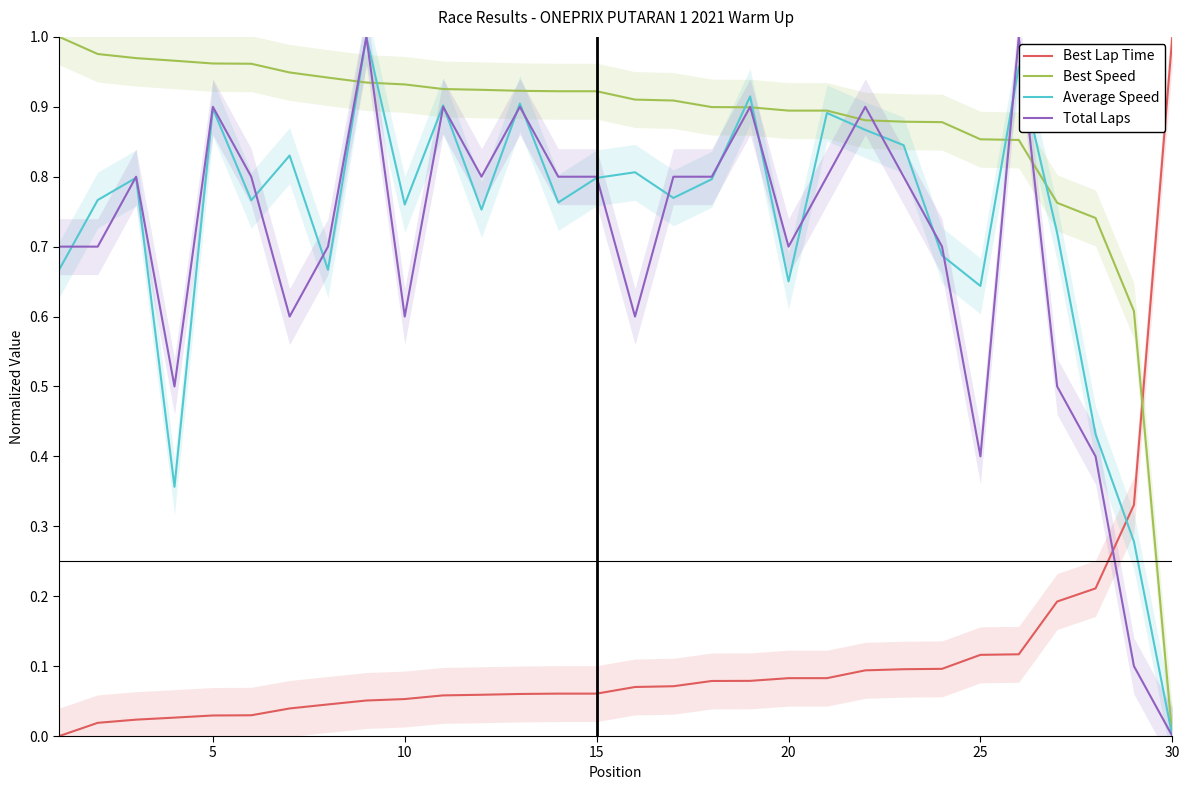

How many times do Best Speed and Best Lap Time cross each other?

1